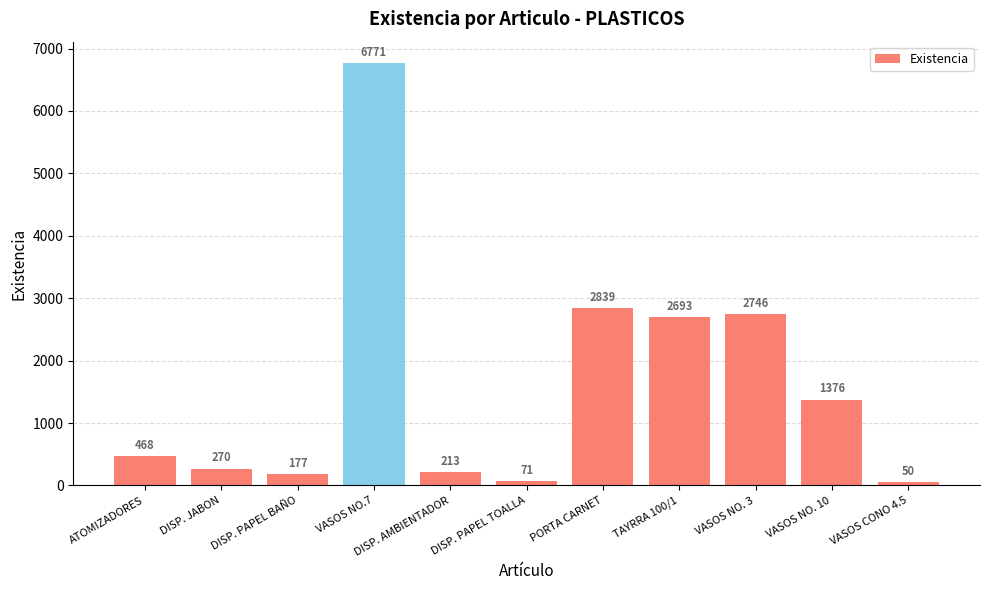

Reading right to left, transcribe all the data shown in this chart.

VASOS CONO 4.5=50	VASOS NO. 10=1376	VASOS NO. 3=2746	TAYRRA 100/1=2693	PORTA CARNET=2839	DISP. PAPEL TOALLA=71	DISP. AMBIENTADOR=213	VASOS NO.7=6771	DISP. PAPEL BAÑO=177	DISP. JABON=270	ATOMIZADORES=468